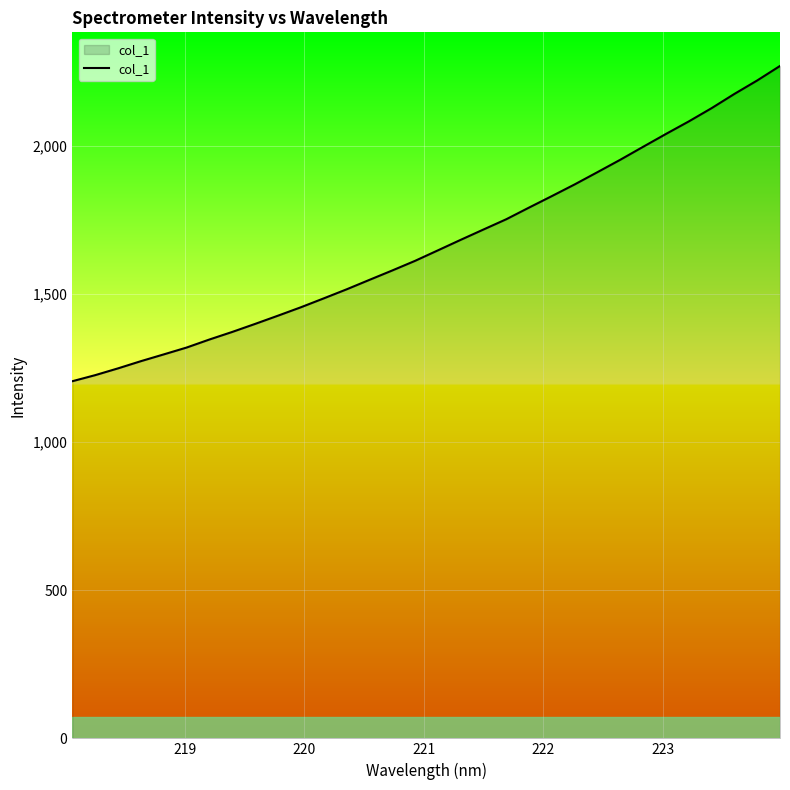

How many values exceed 1646?

16